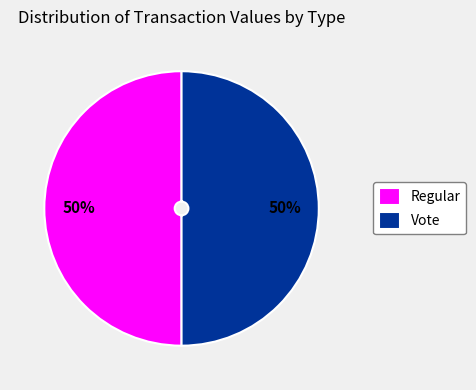

Approximately how many times larger is the value at Vote compared to Regular?

1.0